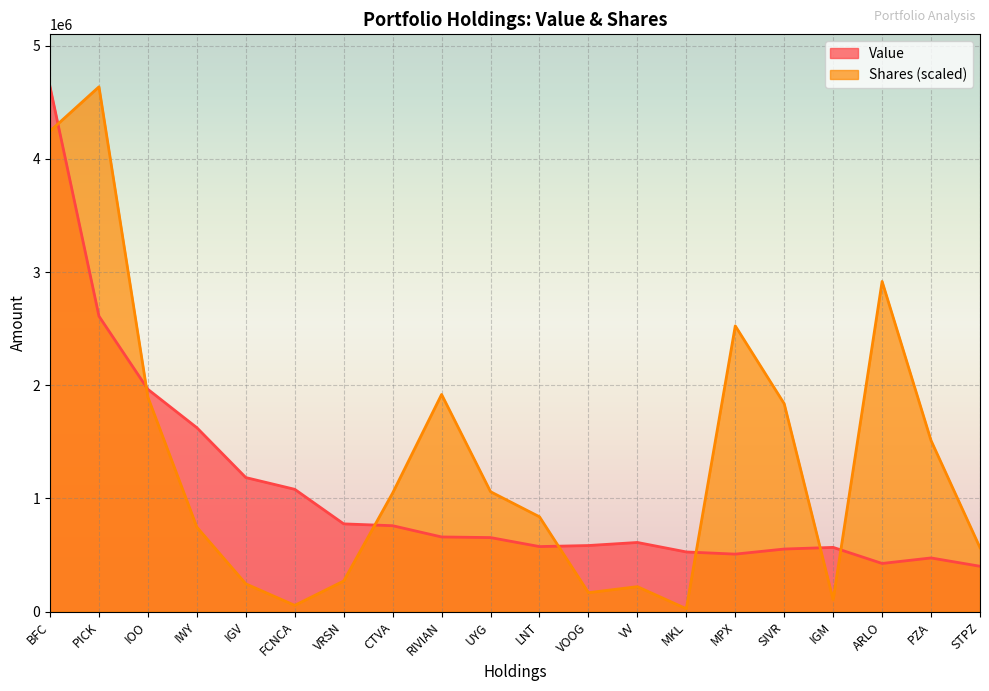

Reading left to right, extract all data points from this chart.

Value: BFC=4637872.0	PICK=2610562.0	IOO=1964150.0	IWY=1625214.0	IGV=1184513.0	FCNCA=1080618.0	VRSN=775285.0	CTVA=759007.0	RIVIAN=659639.0	UYG=654150.0	LNT=574665.0	VOOG=583921.0	VV=610943.0	MKL=527151.0	MPX=507979.0	SIVR=552909.0	IGM=567563.0	ARLO=425472.0	PZA=474224.0	STPZ=400720.0
Shares: BFC=4246332.1	PICK=4637872.0	IOO=1894338.1	IWY=746278.0	IGV=245180.4	FCNCA=55308.6	VRSN=270397.7	CTVA=1047897.2	RIVIAN=1919061.0	UYG=1059552.2	LNT=837823.3	VOOG=167056.1	VV=220457.5	MKL=25288.0	MPX=2525124.9	SIVR=1837051.6	IGM=104895.7	ARLO=2917865.6	PZA=1511627.8	STPZ=565094.5